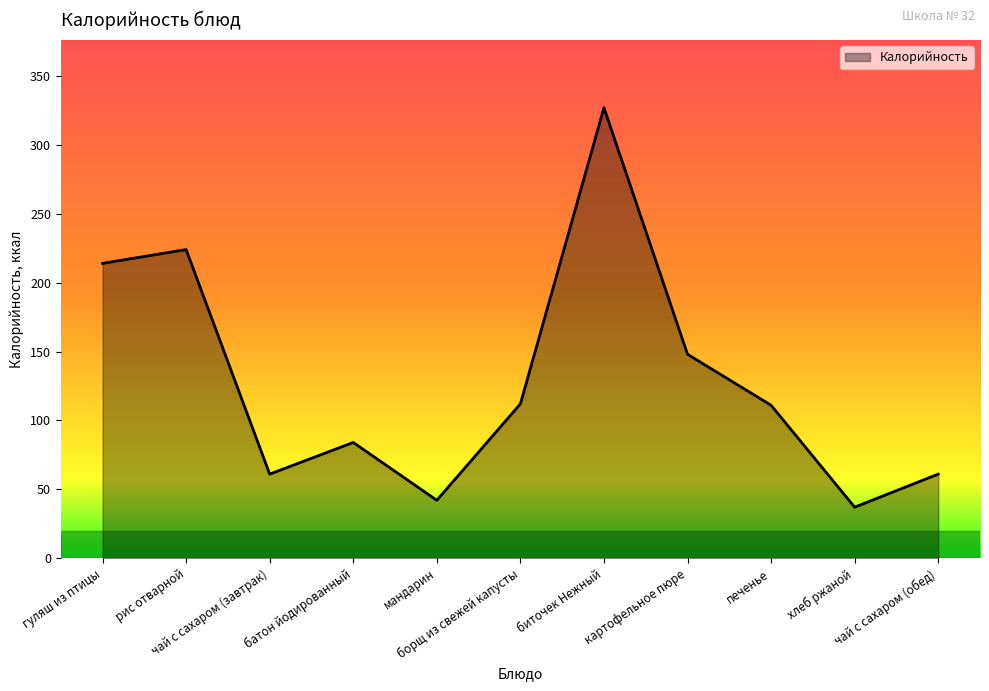

What is the average value?

129